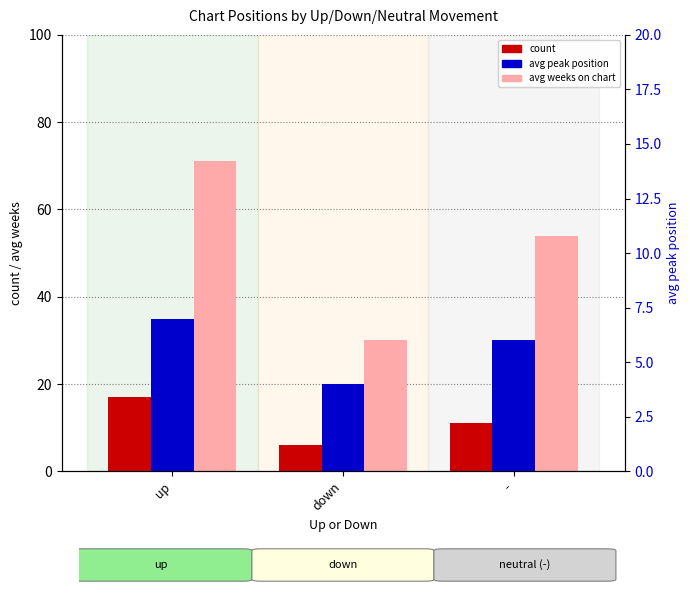

What are all the series names shown in the legend?

count, avg weeks on chart, avg peak position